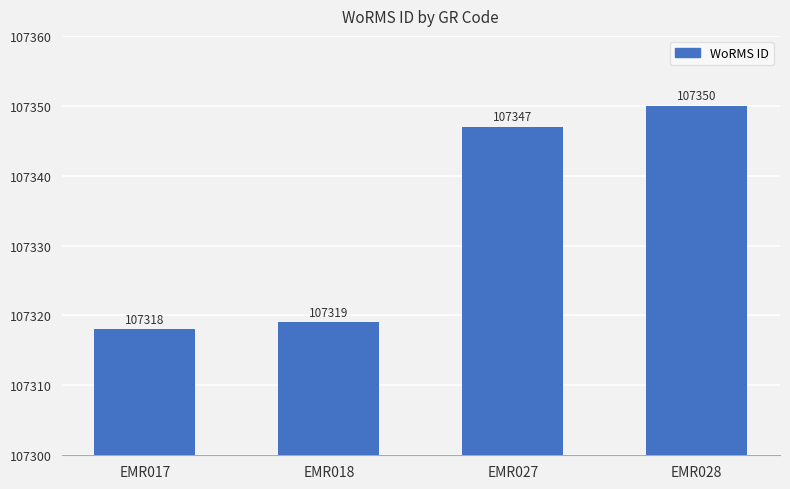

What is the difference between the values at EMR027 and EMR018?

28